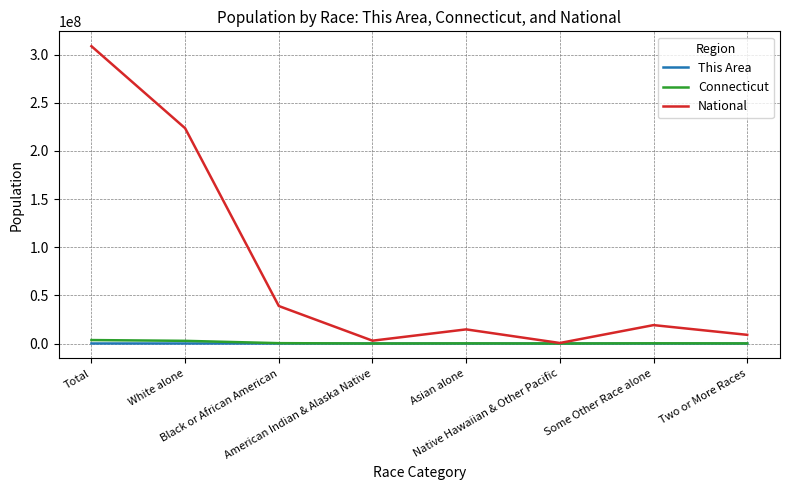

Which series has the largest total across all categories?

National